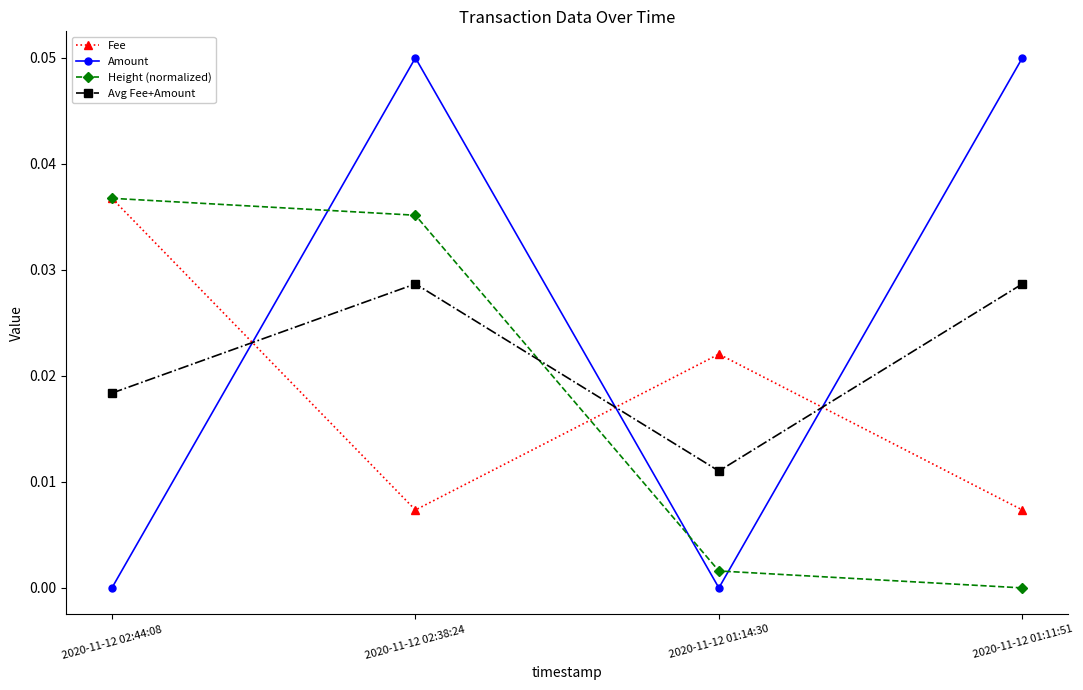

Between 2020-11-12 02:38:24 and 2020-11-12 01:11:51, which series saw the biggest shift?

Height (normalized)